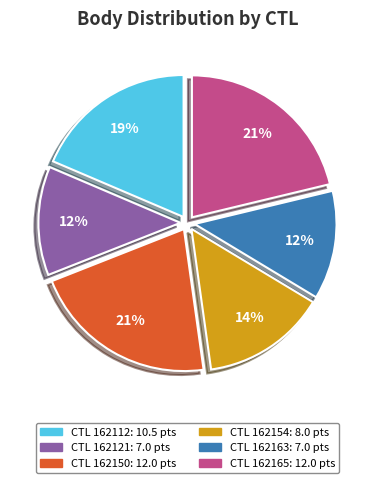

To the nearest percent, what is the average slice percentage?

17%